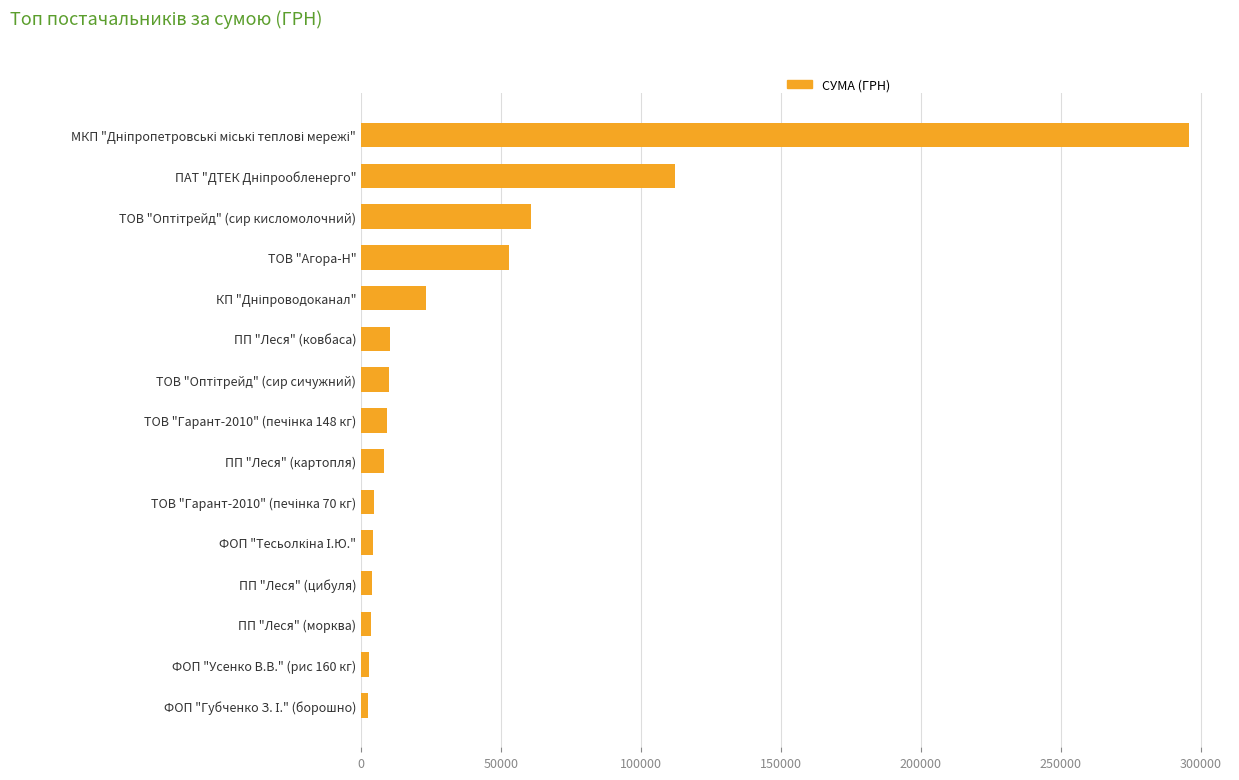

Does the chart contain stacked bars?

No